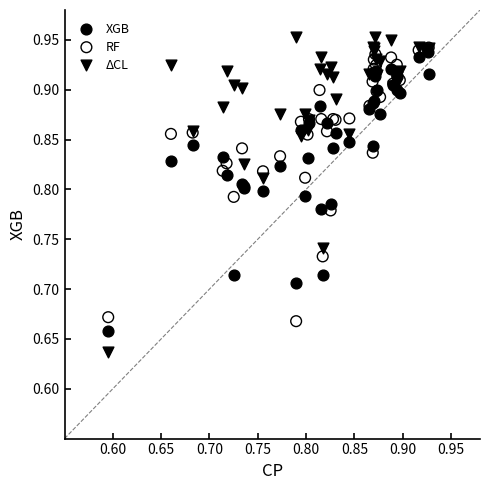

What are all the series names shown in the legend?

XGB, RF, ΔCL